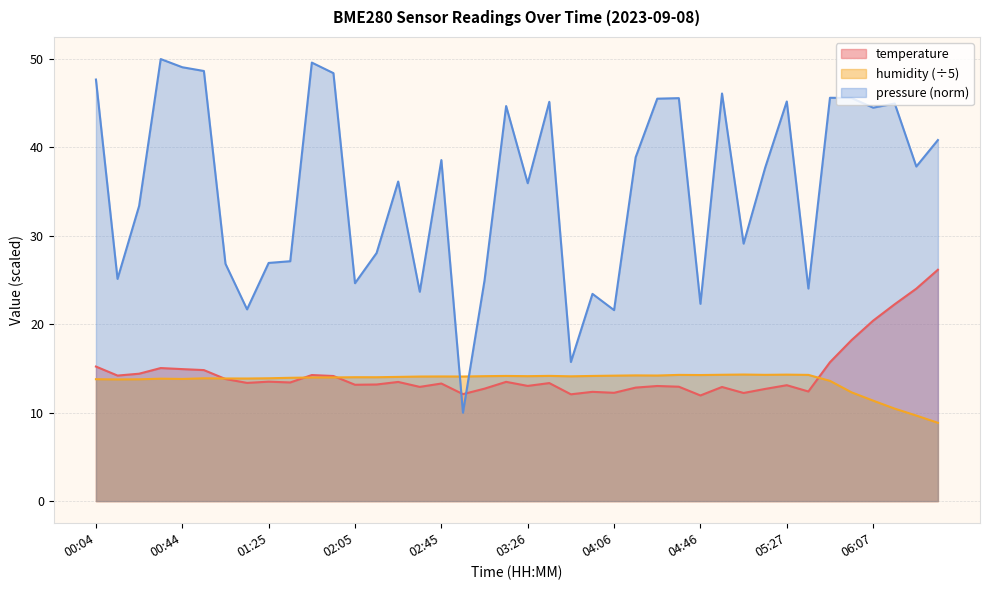

Which has a higher value, 02:25 or 04:46?

02:25